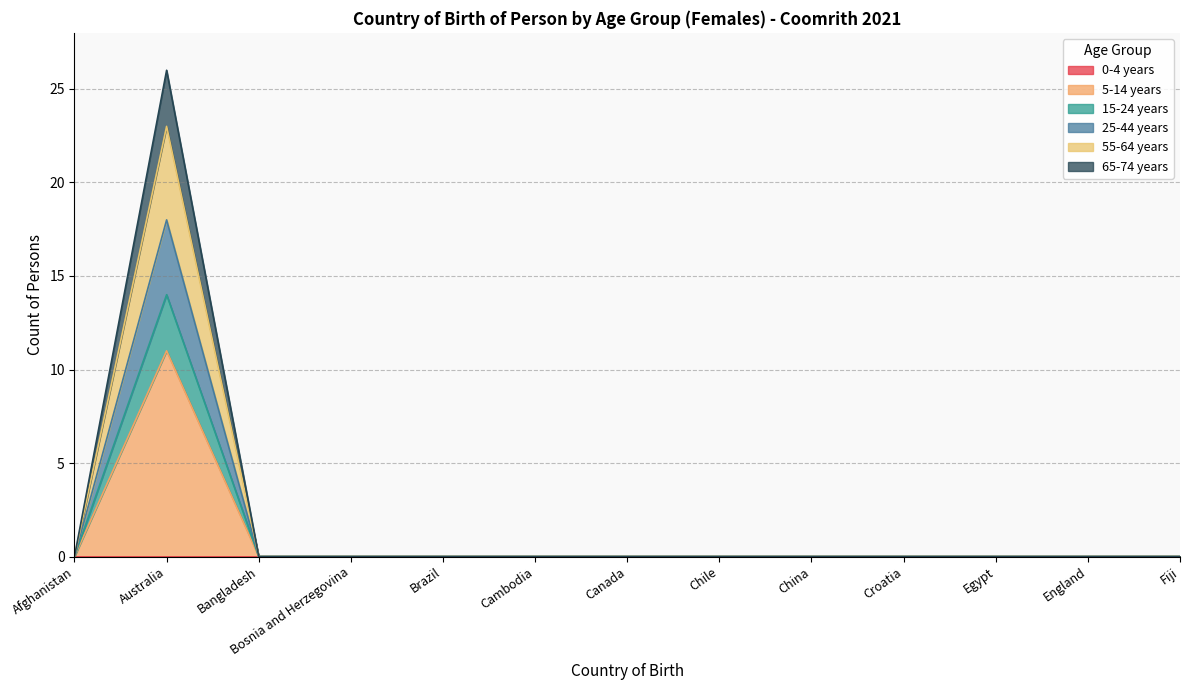

True or false: 25-44 years and 65-74 years intersect in this chart.

False